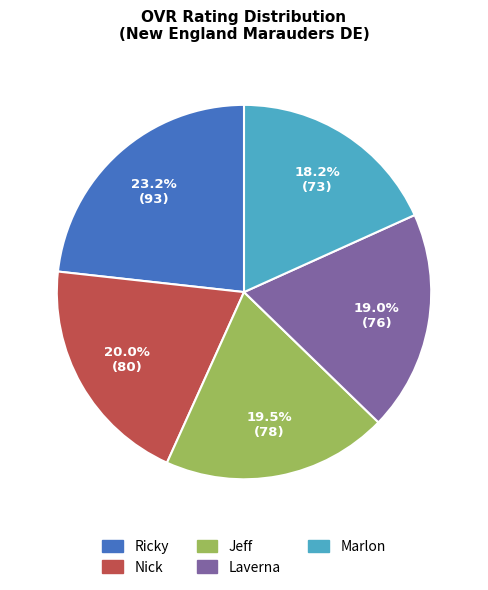

Does Nick account for over 50% of the chart?

No